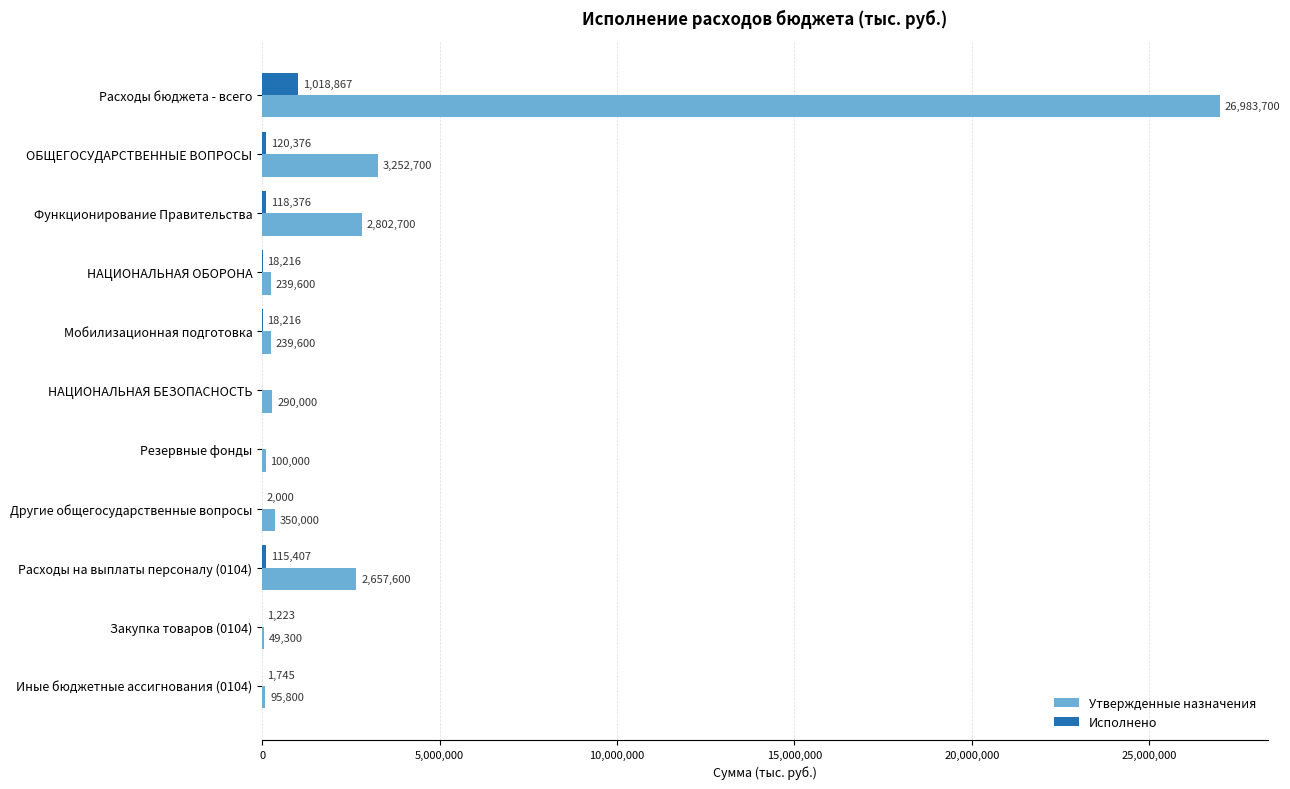

Which category has the highest value in the Исполнено series?

Расходы бюджета - всего